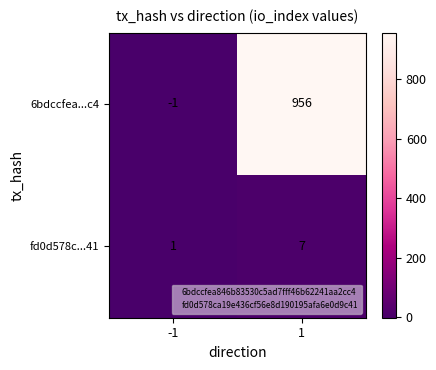

At which category is the sum across all series the highest?

1